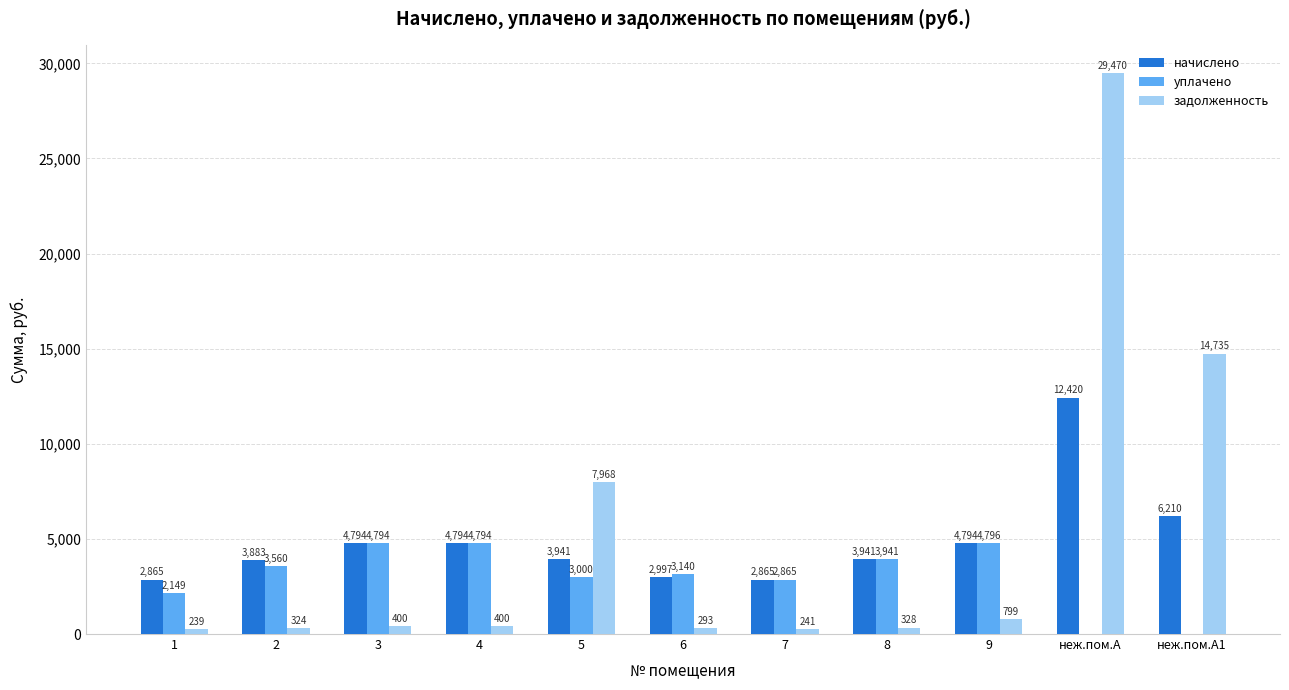

Read the задолженность value at 9.

799.0